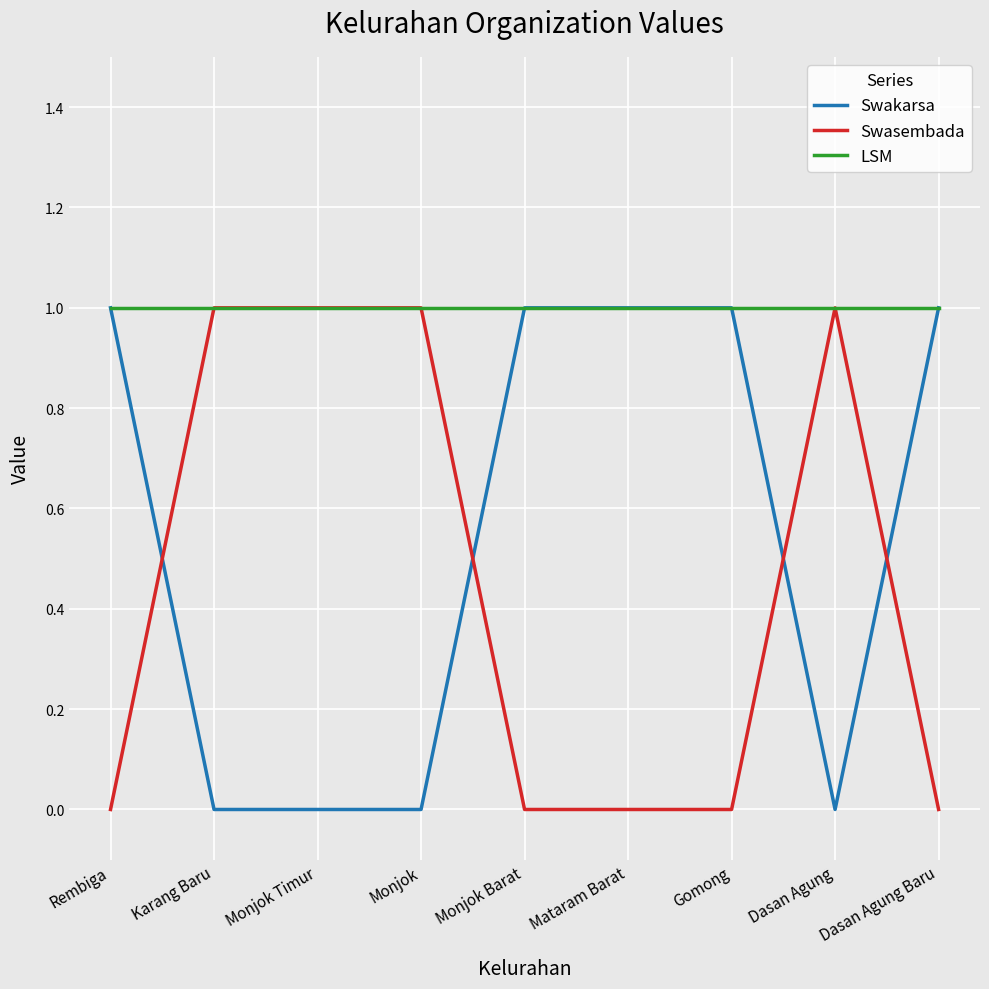

What is the sum of the Swasembada values at Dasan Agung Baru and Karang Baru?

1